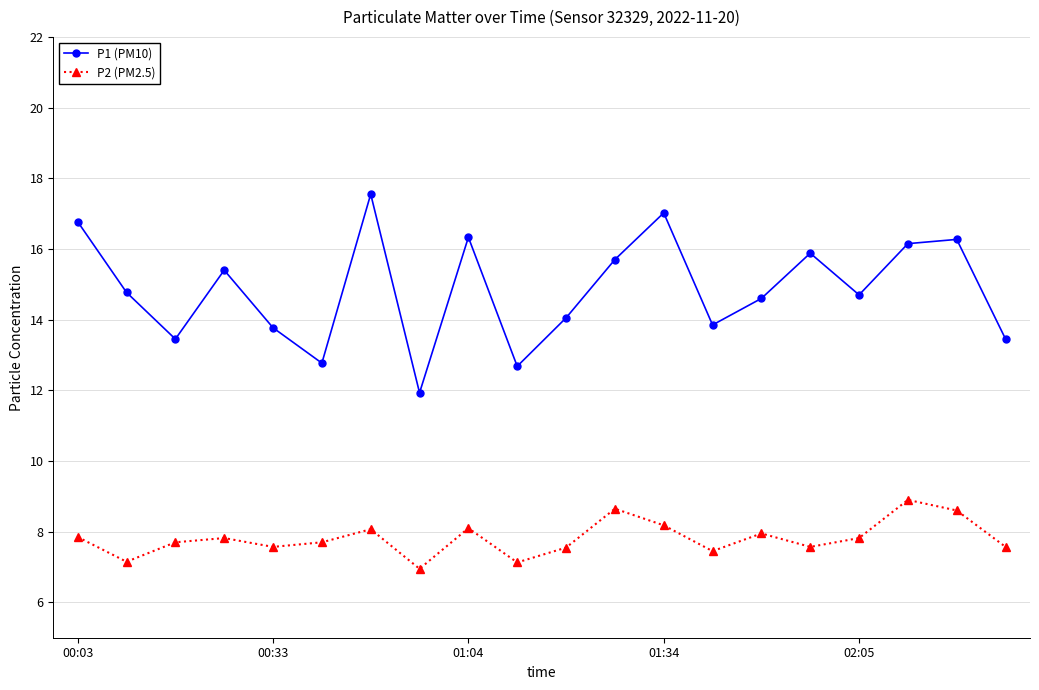

What is the value of the P2 (PM2.5) point at the 12th from the left?

8.7